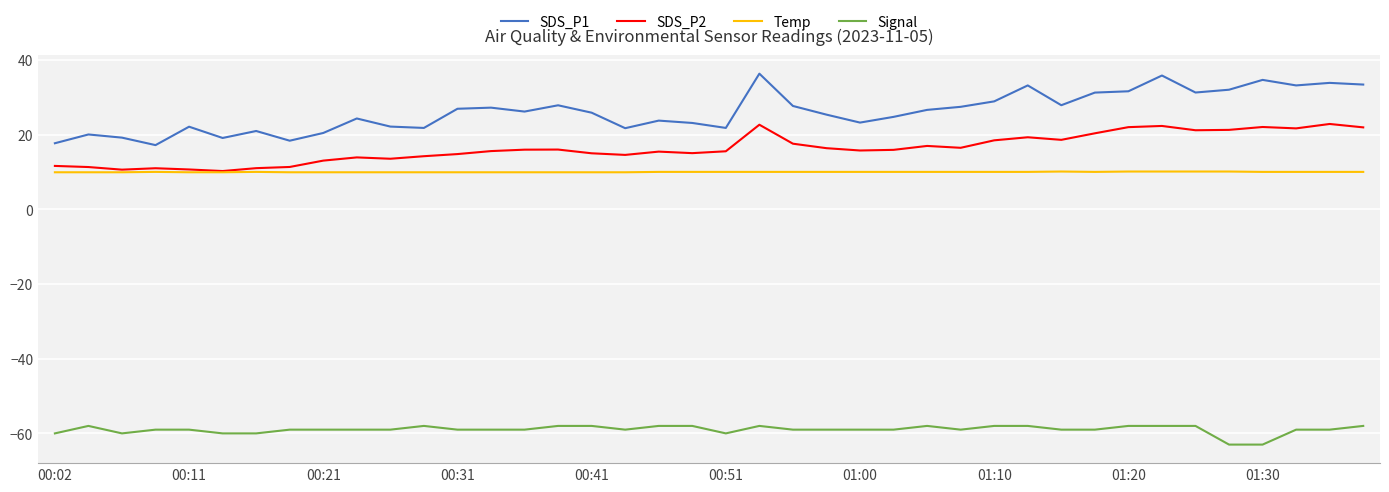

What are all the series names shown in the legend?

SDS_P1, SDS_P2, Temp, Signal